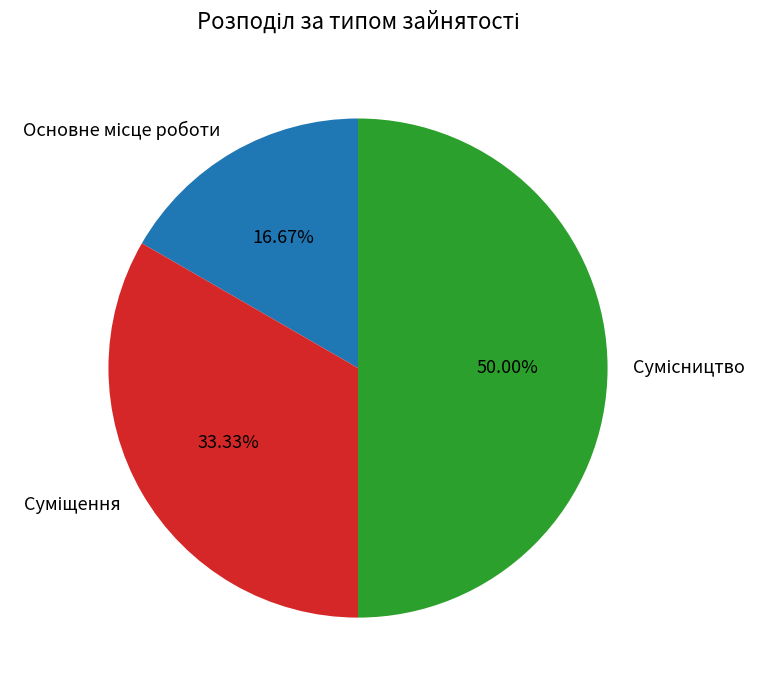

Is there any slice that represents more than half of the pie?

No